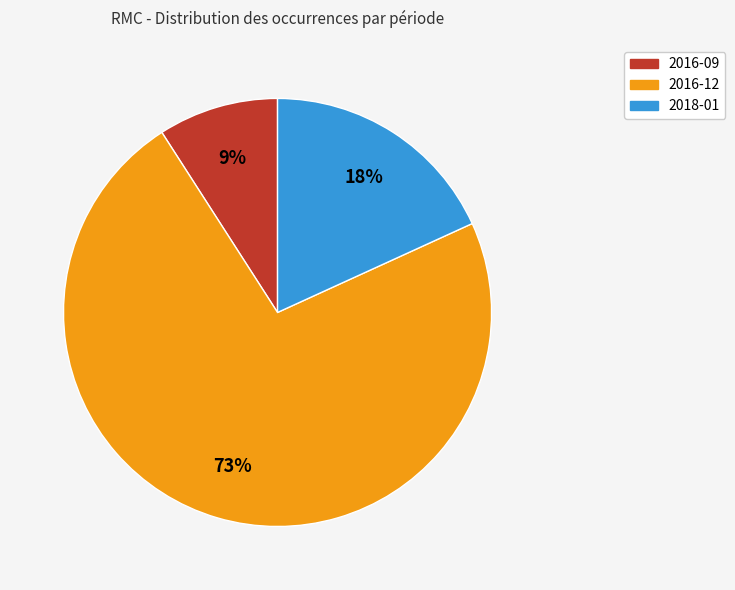

Is it true that 2018-01 is 18% of the pie?

True